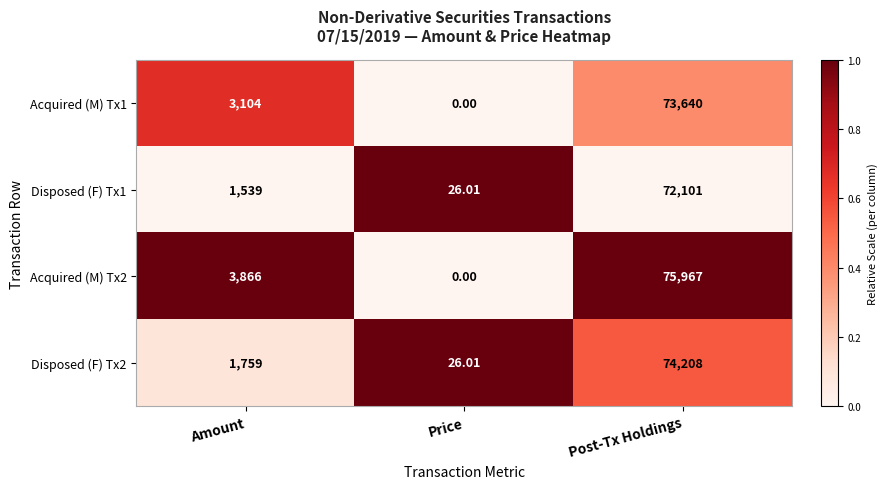

Which label corresponds to the smallest value in the chart?

Price